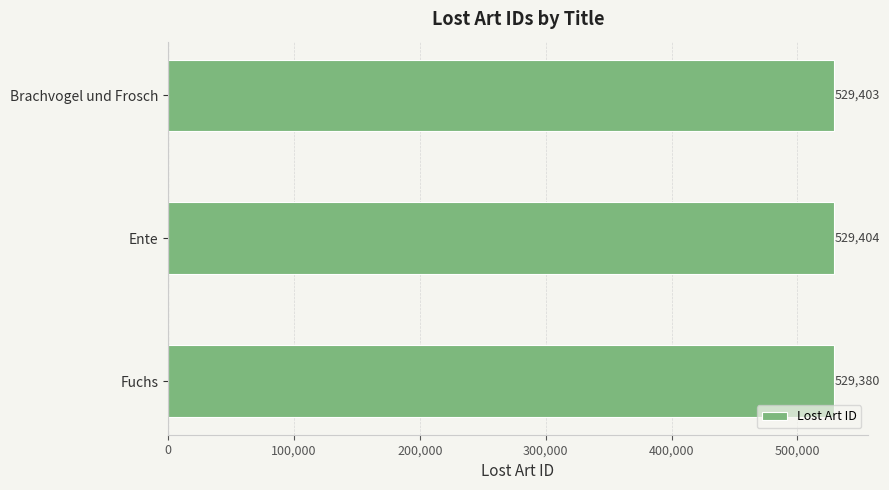

List the labels in order of value, smallest first.

Fuchs, Brachvogel und Frosch, Ente